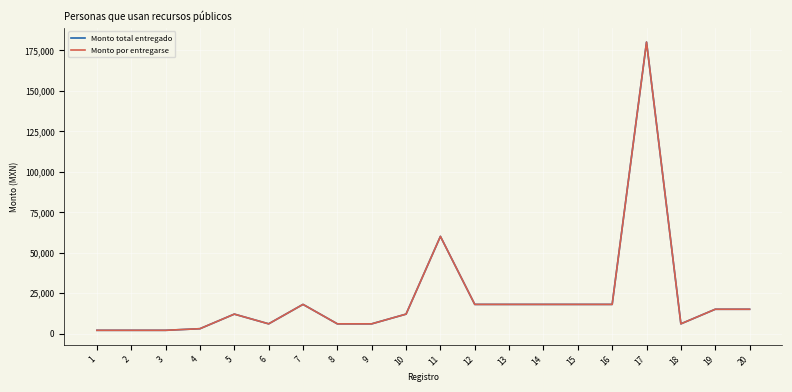

What is the approximate value of Monto por entregarse at 3, to the nearest 10?

2000